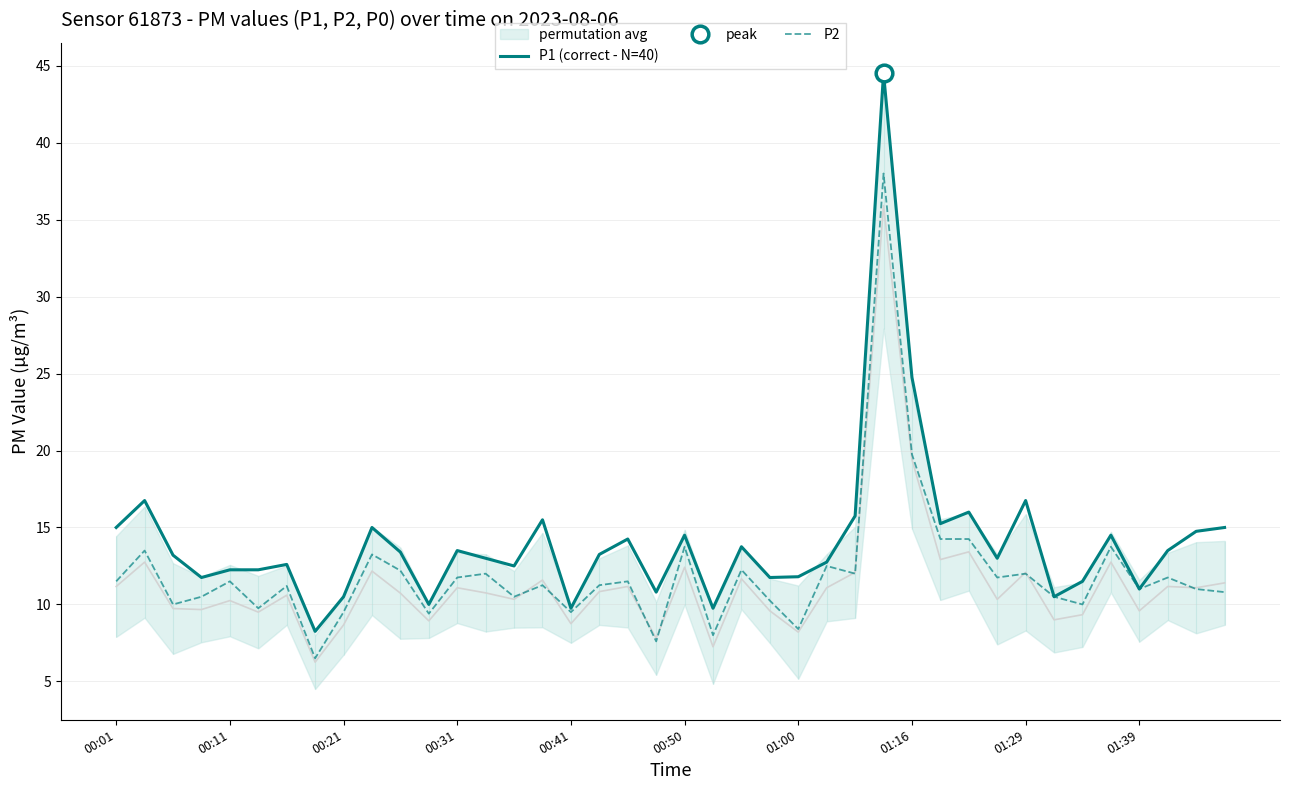

Where does the P2 series first go above 11?

00:01